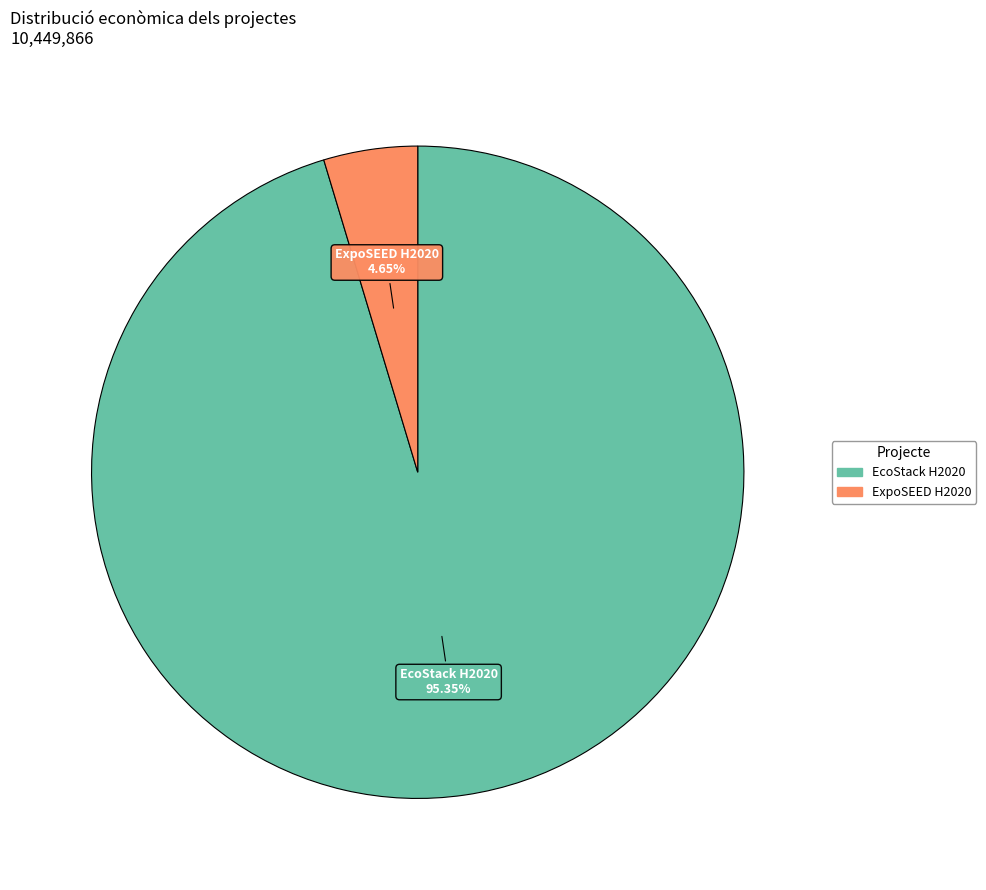

What percentage do ExpoSEED H2020 and EcoStack H2020 together represent?

100.0%